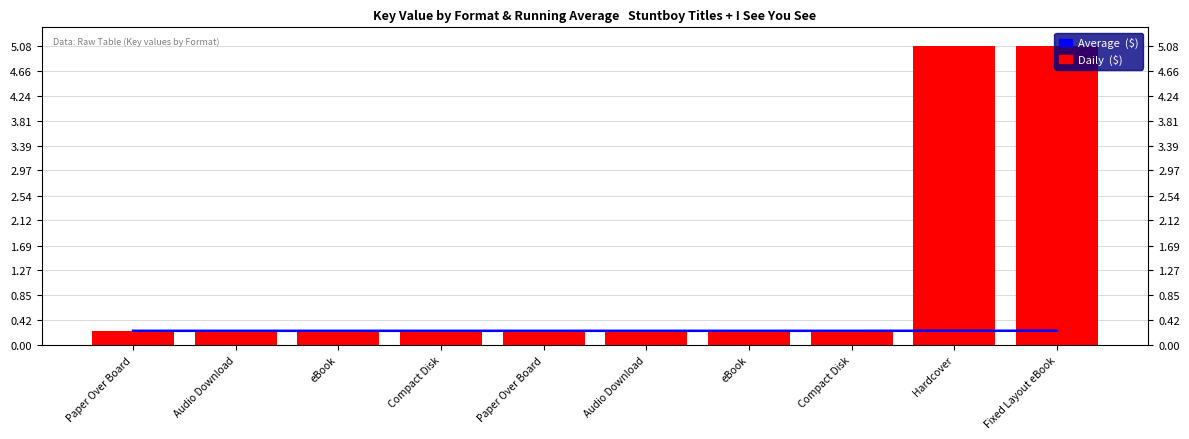

Reading right to left, list all the values displayed in this chart.

Average  ($): 0.2	0.2	0.2	0.2	0.2	0.2	0.2	0.2	0.2	0.2
Daily  ($): 5.1	5.1	0.2	0.2	0.2	0.2	0.2	0.2	0.2	0.2